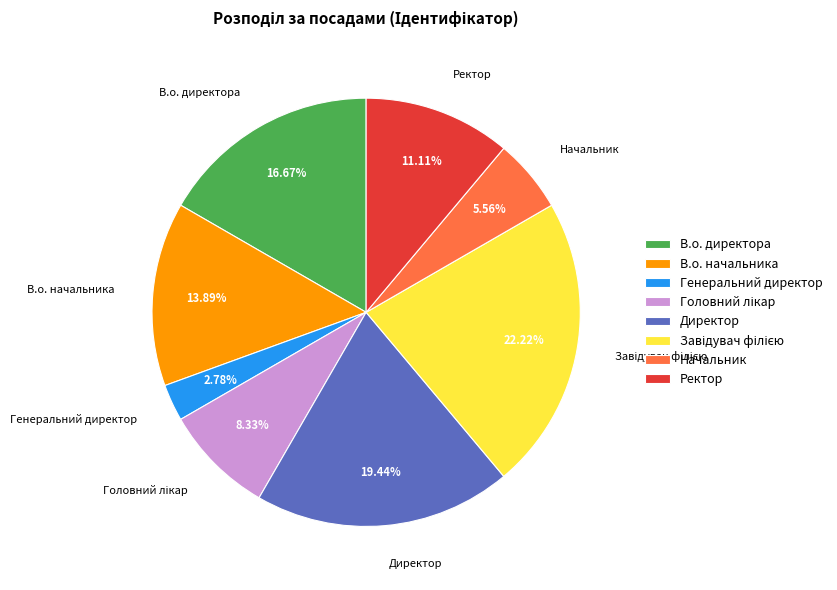

What percentage is the Директор slice, to the nearest percent?

19%